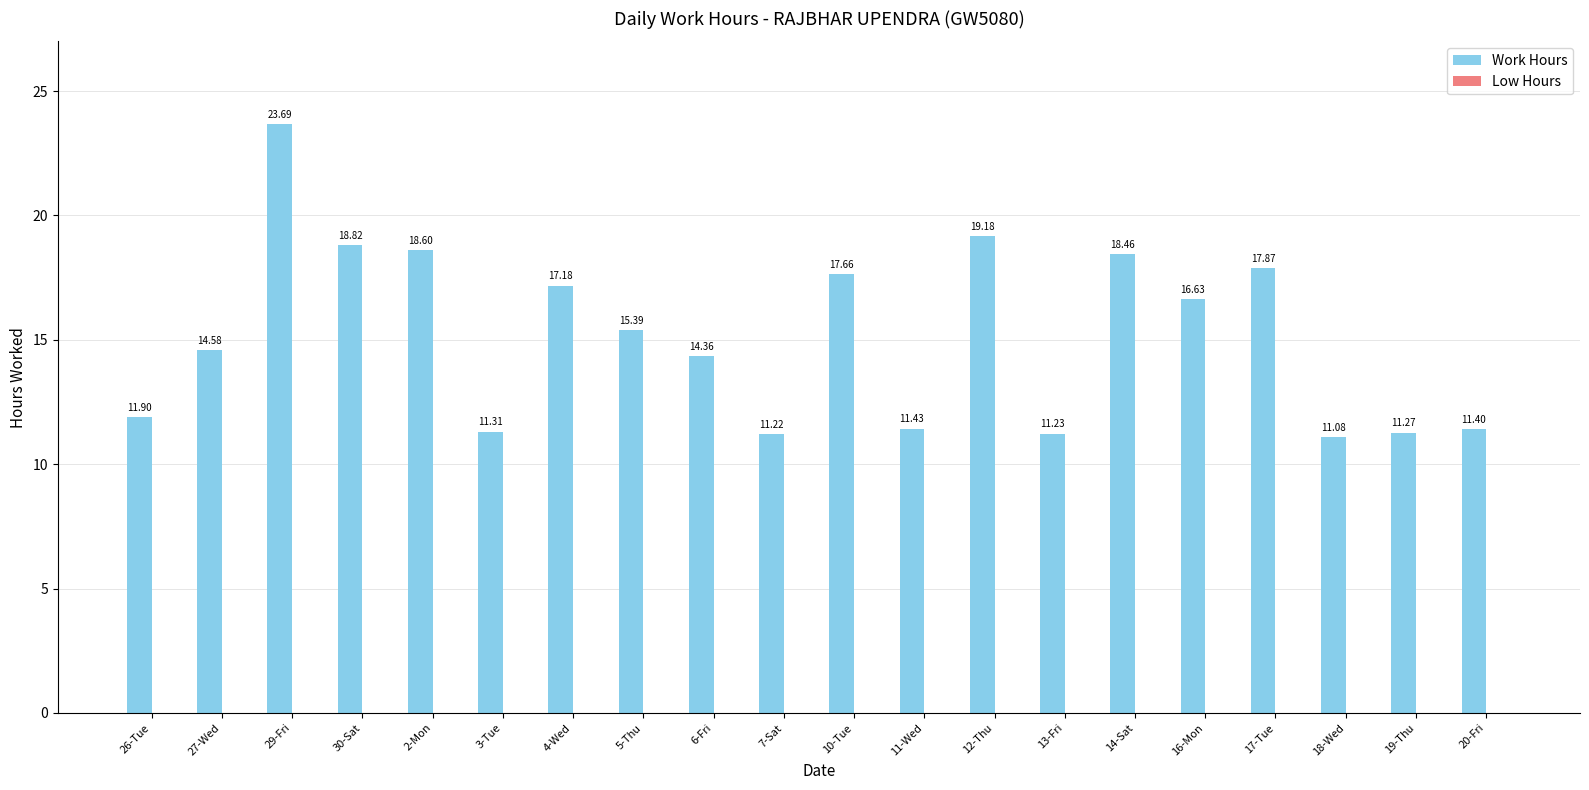

List the labels in order of value, smallest first.

18-Wed, 7-Sat, 13-Fri, 19-Thu, 3-Tue, 20-Fri, 11-Wed, 26-Tue, 6-Fri, 27-Wed, 5-Thu, 16-Mon, 4-Wed, 10-Tue, 17-Tue, 14-Sat, 2-Mon, 30-Sat, 12-Thu, 29-Fri